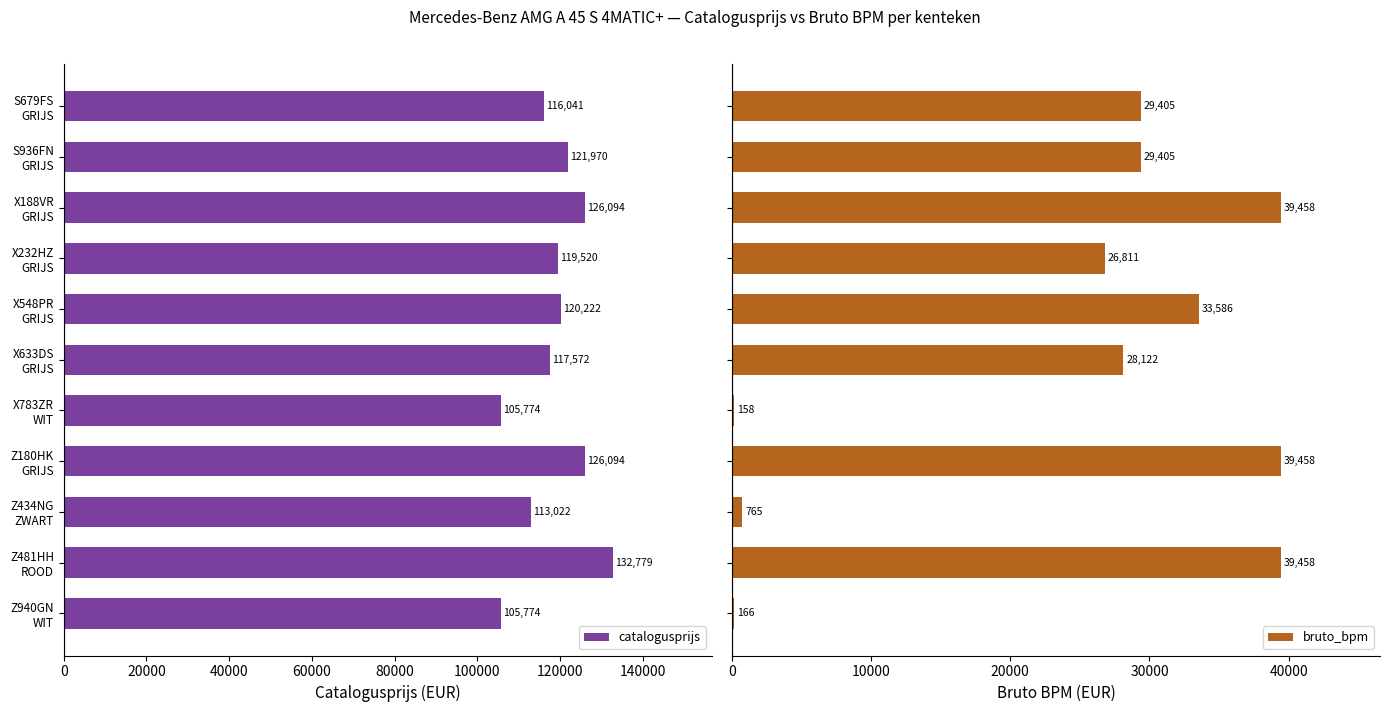

Count the number of data series in this chart.

2